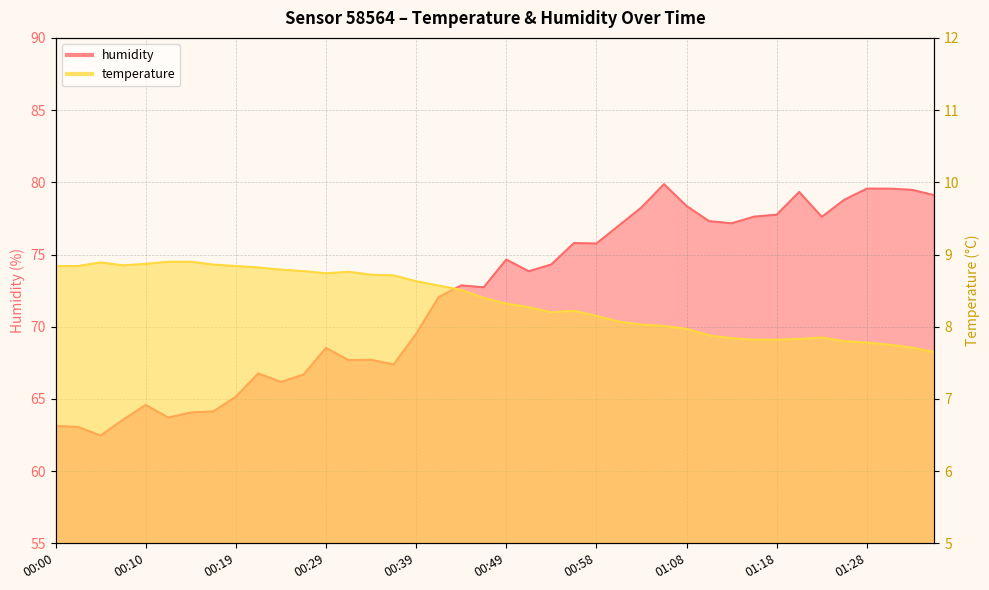

Does the chart have visible grid lines?

Yes